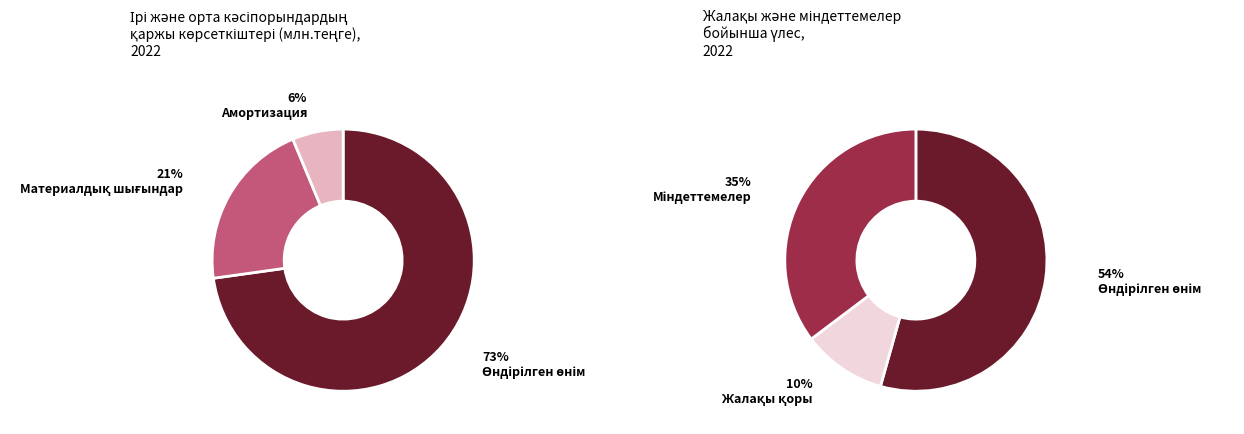

Which has a higher value, Амортизация or Қызметкерлердің жалақы қоры?

Қызметкерлердің жалақы қоры